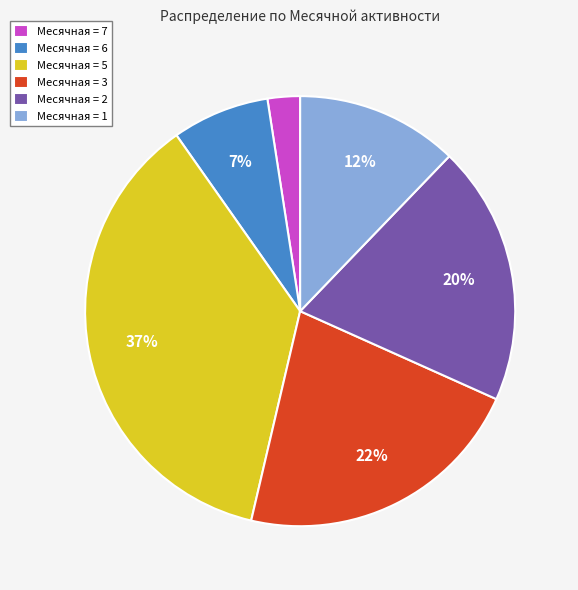

Rank the categories by value from lowest to highest.

Месячная = 7, Месячная = 6, Месячная = 1, Месячная = 2, Месячная = 3, Месячная = 5